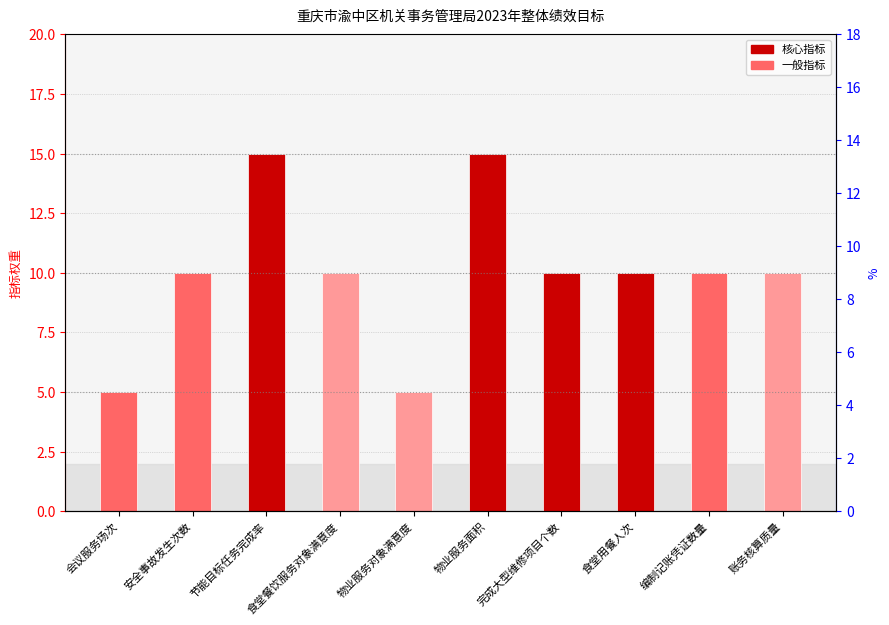

Does the chart contain any negative values?

No